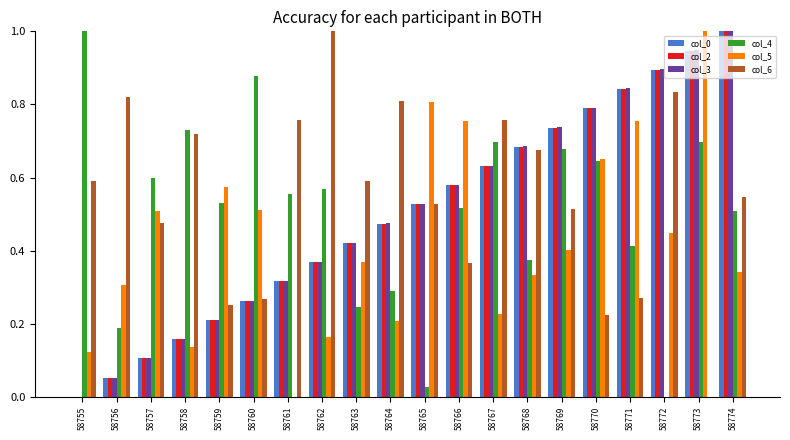

How many categories are shown in the chart?

20